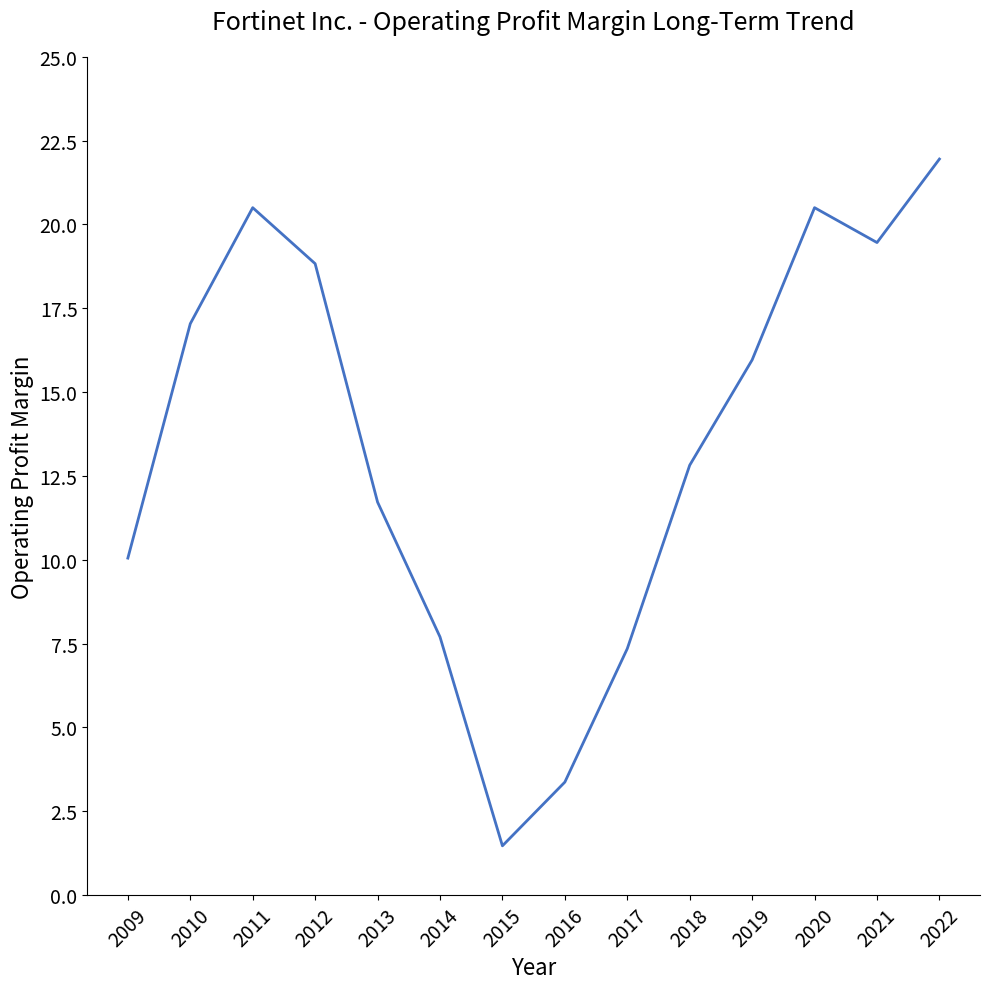

What is the approximate value at 2015?

1.5